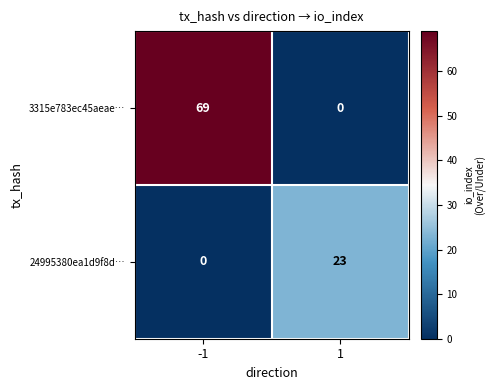

How many data points does each series have?

2